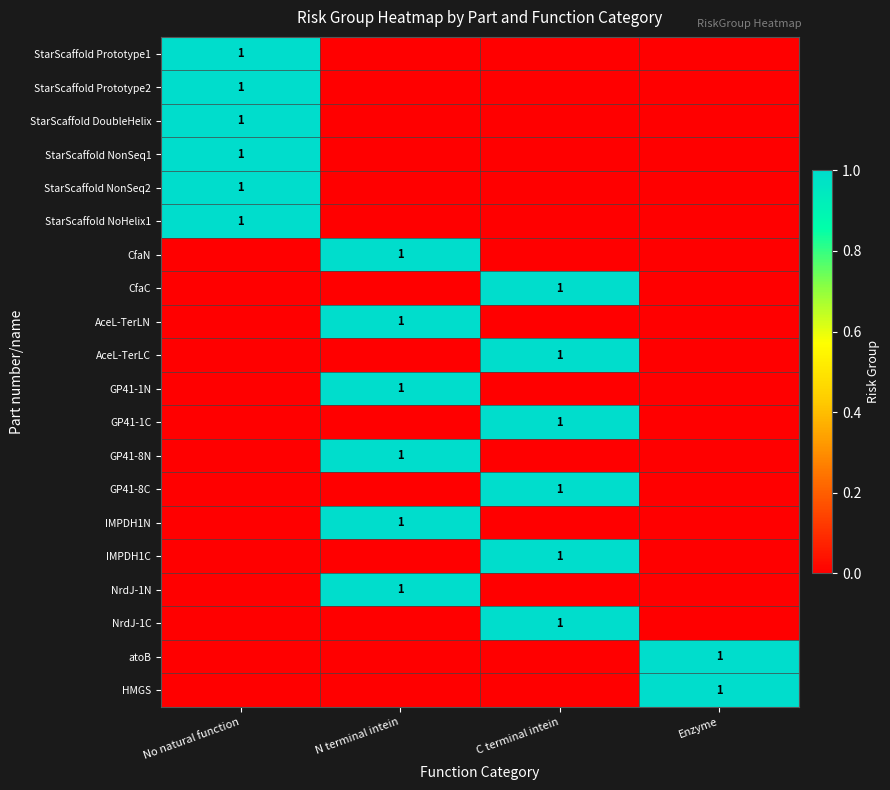

At how many categories does at least one series exceed 0?

4